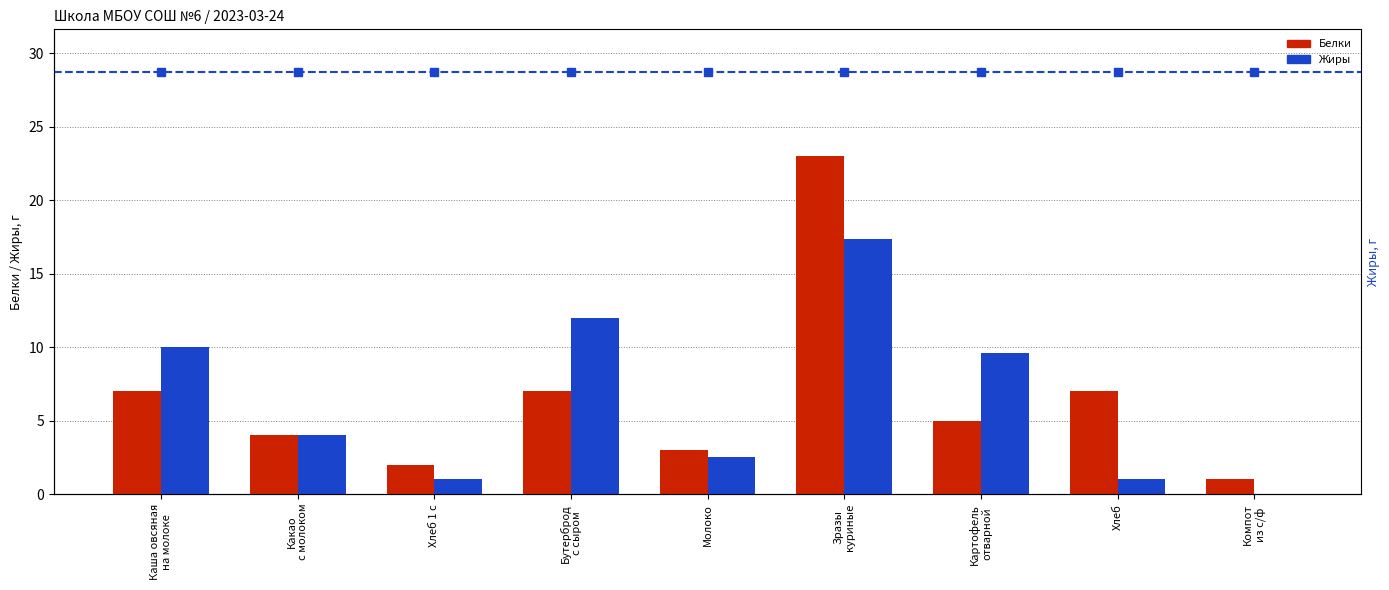

What is the maximum value for Жиры?

17.3